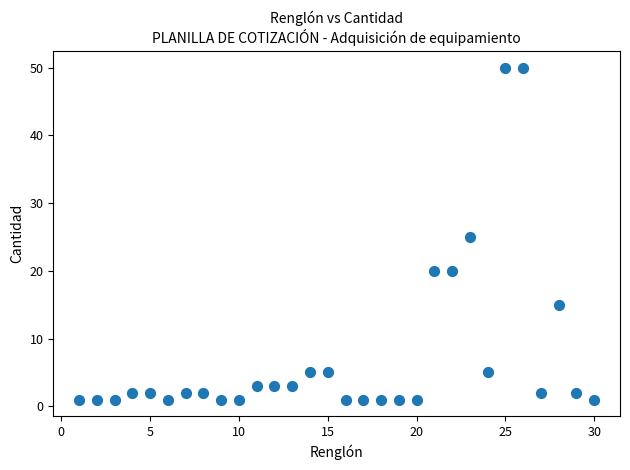

What is the range of Y values (max minus min)?

49